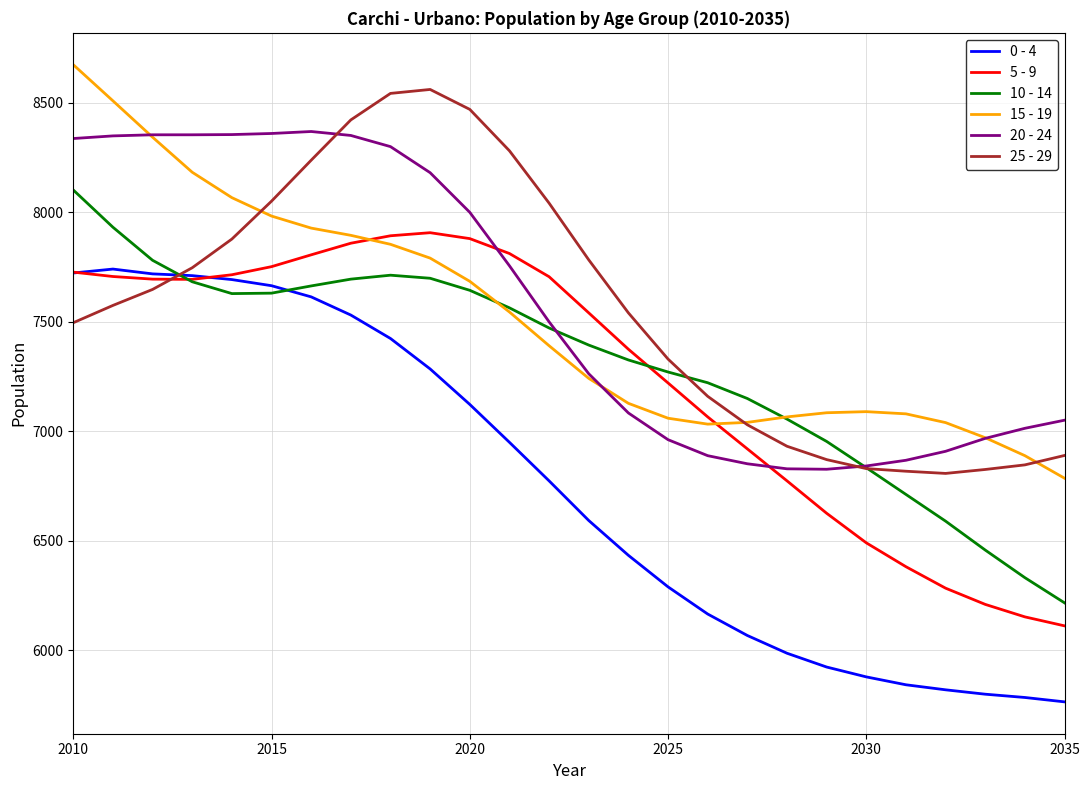

What is the smallest value displayed?

5764